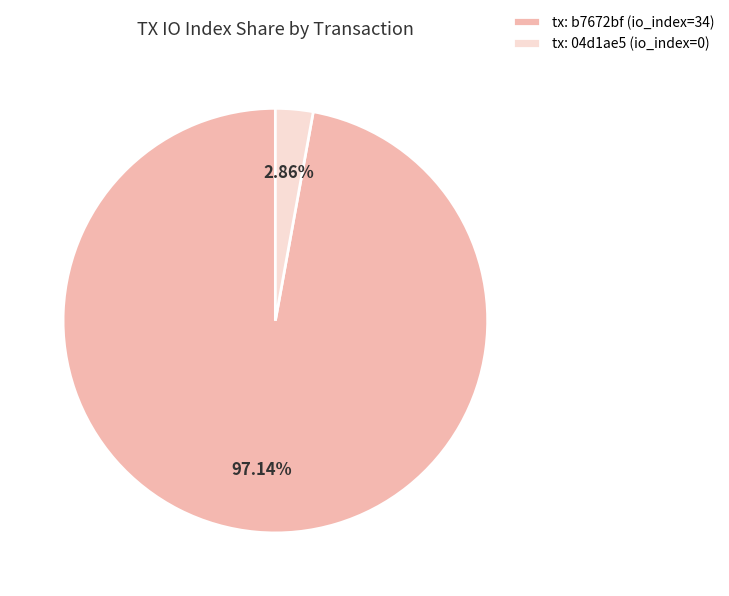

Does any single category account for the majority?

Yes